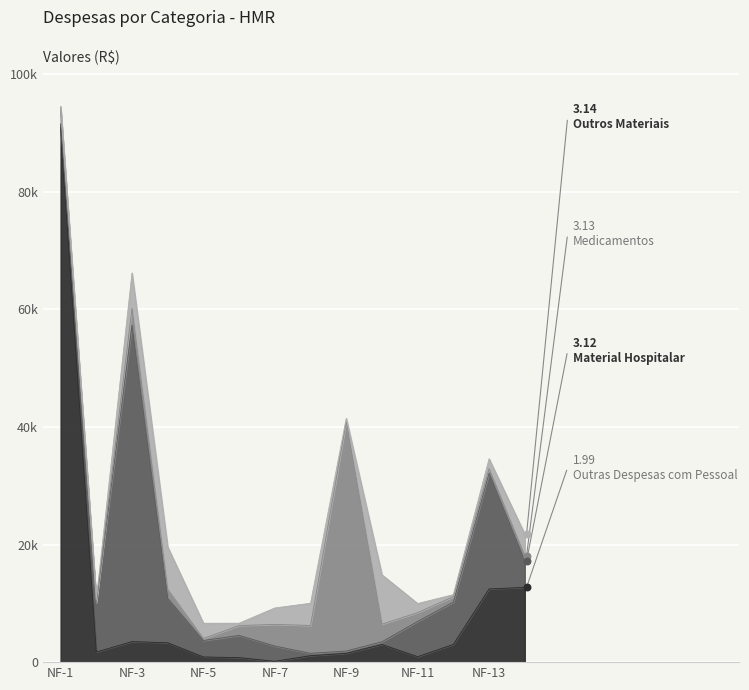

At which category is the sum across all series the highest?

NF-1